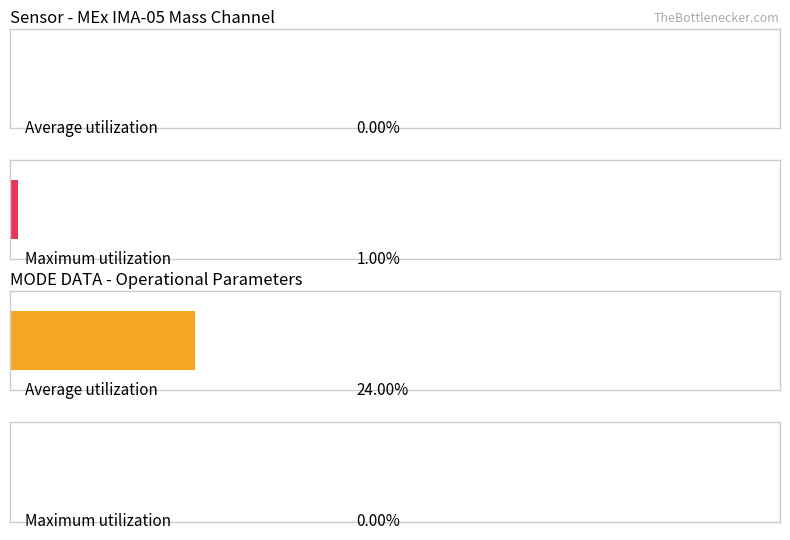

What is the value of the Maximum utilization bar at the 2nd from the left?

1